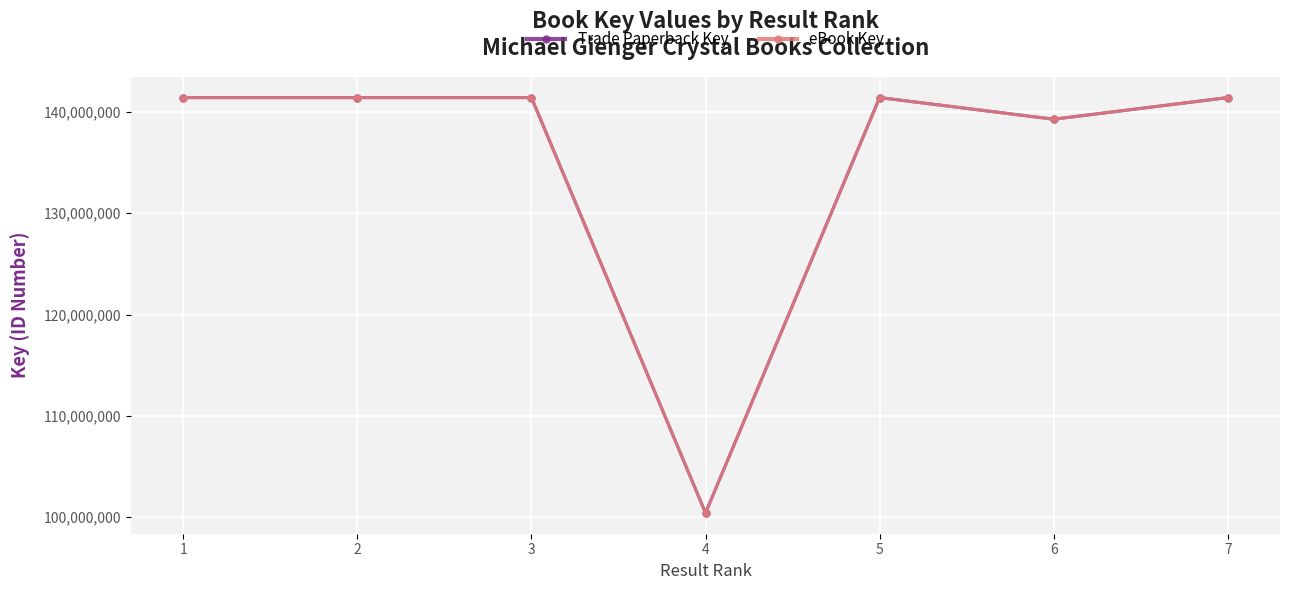

How many interior local peaks does the Trade Paperback Key series have?

2